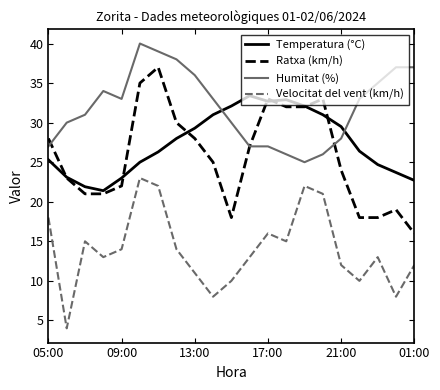

List the series in order of their peak value, highest first.

Humitat (%), Ratxa (km/h), Temperatura (°C), Velocitat del vent (km/h)